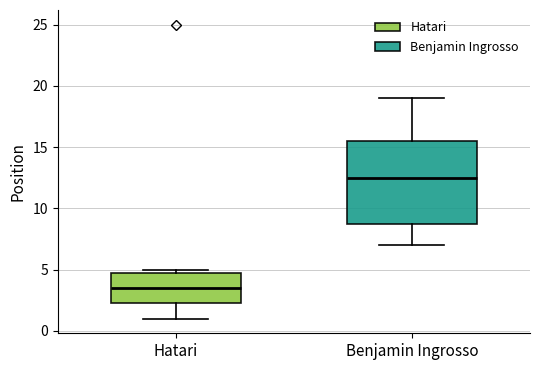

Where is the upper edge of the box for Hatari on the y-axis? The values are not printed on the chart, so give them approximately, as read against the axis.

5.0